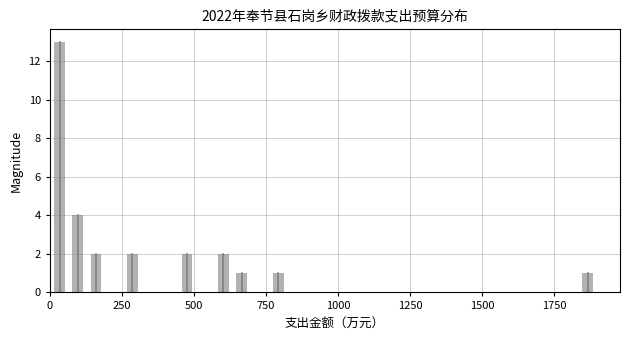

Read against the x-axis, roughly where is the centre of the tallest bar?

50